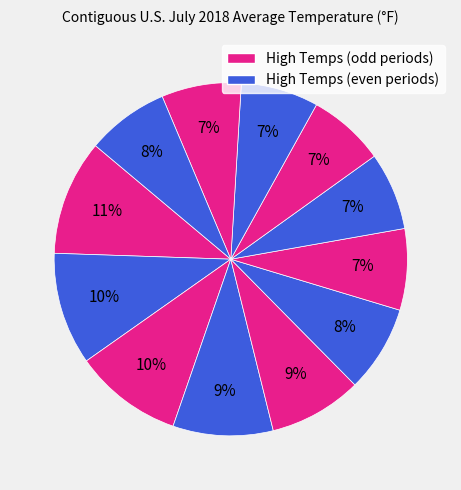

Count the number of slices in the pie.

12